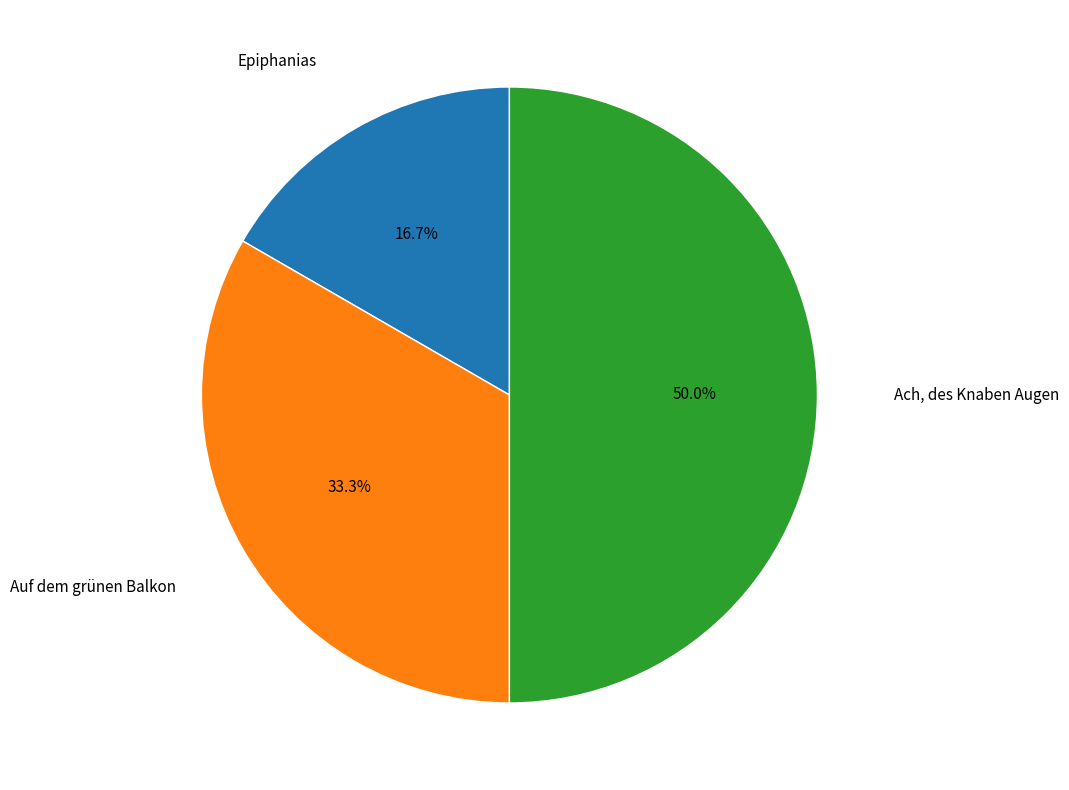

How many segments does this pie chart have?

3